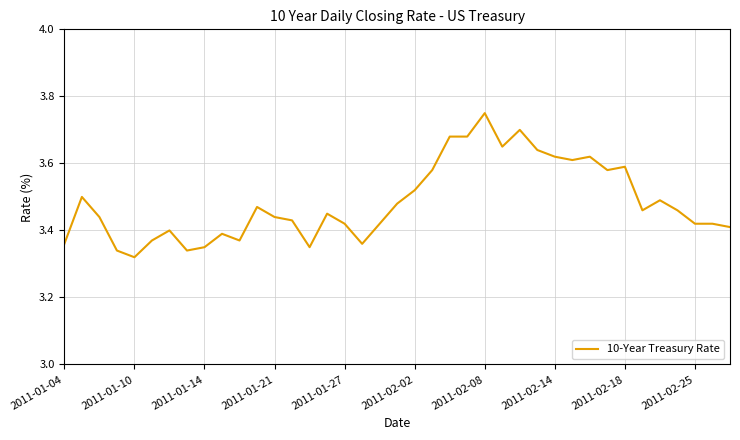

Does the chart display data point markers on the line(s)?

No